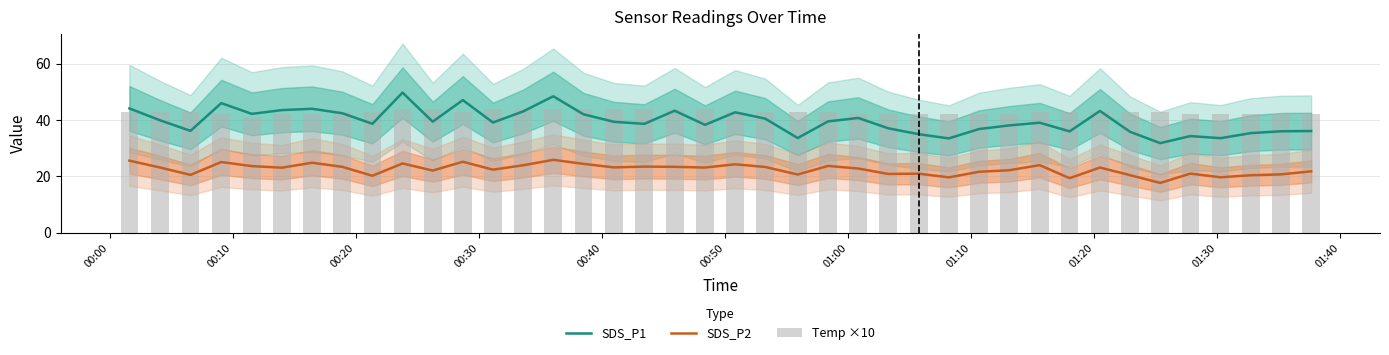

True or false: SDS_P1 and SDS_P2 cross at least once.

False